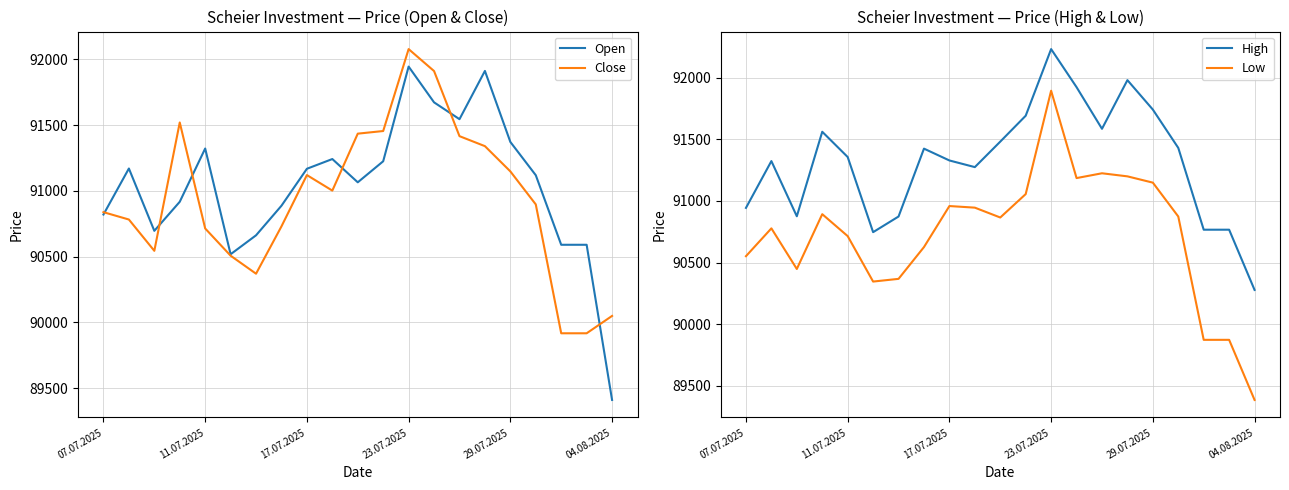

The value of Open at 23.07.2025 is 91946. True or false?

True